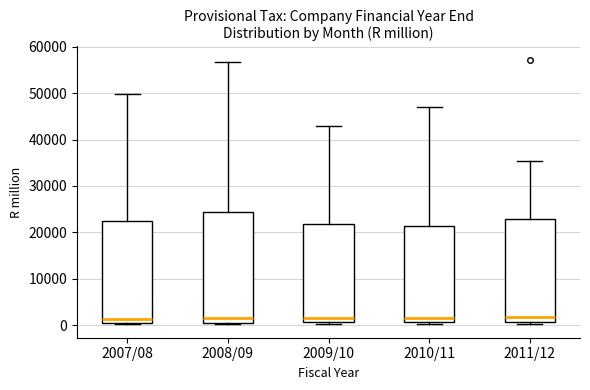

Reading left to right, transcribe this box plot: for each box, give where its median line is, the range the box spans, and where its two whiskers end, as read against the y-axis. The values are not printed on the chart, so give them approximately, as read against the axis.

2007/08: median 1000, box 0 to 22000, whiskers 0 (just below the box's lower edge) to 50000
2008/09: median 2000, box 0 to 24000, whiskers 0 to 57000
2009/10: median 2000, box 1000 to 22000, whiskers 0 to 43000
2010/11: median 1000 (just above the box's lower edge), box 1000 to 21000, whiskers 0 to 47000
2011/12: median 2000, box 1000 to 23000, whiskers 0 to 35000